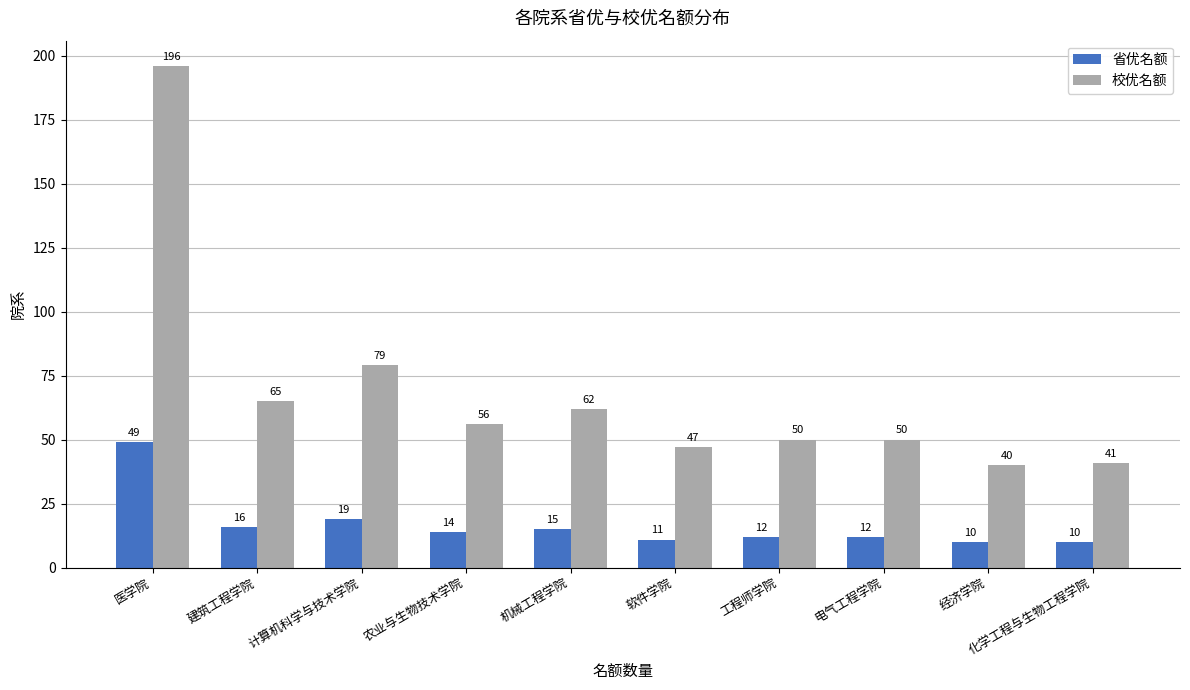

Which series has the largest total across all categories?

校优名额